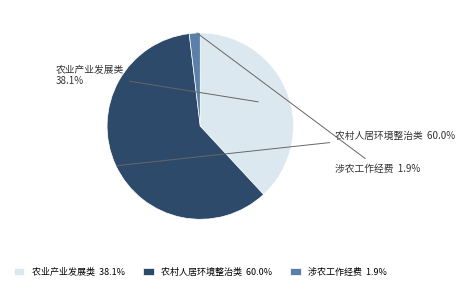

True or false: 涉农工作经费 accounts for 2% of the total.

True